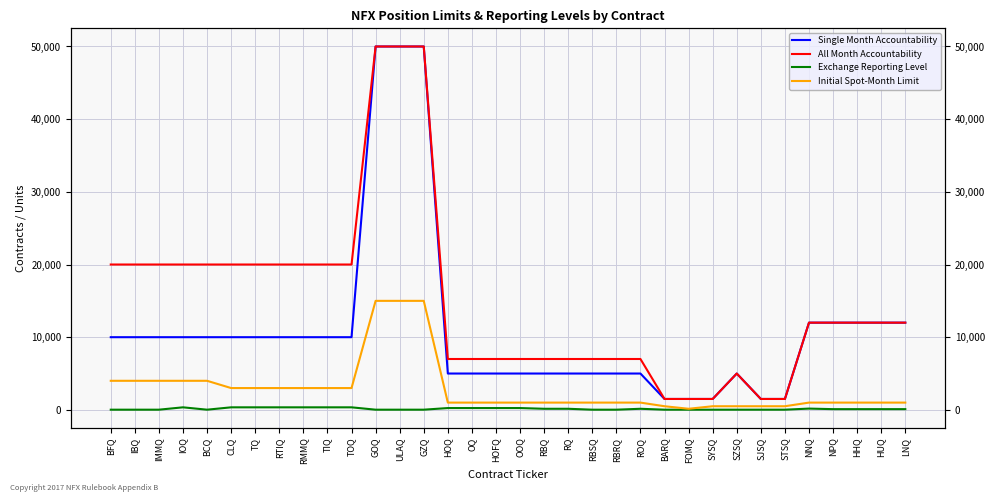

What is the difference between the second highest and minimum values in the Initial Spot-Month Limit series?

14850